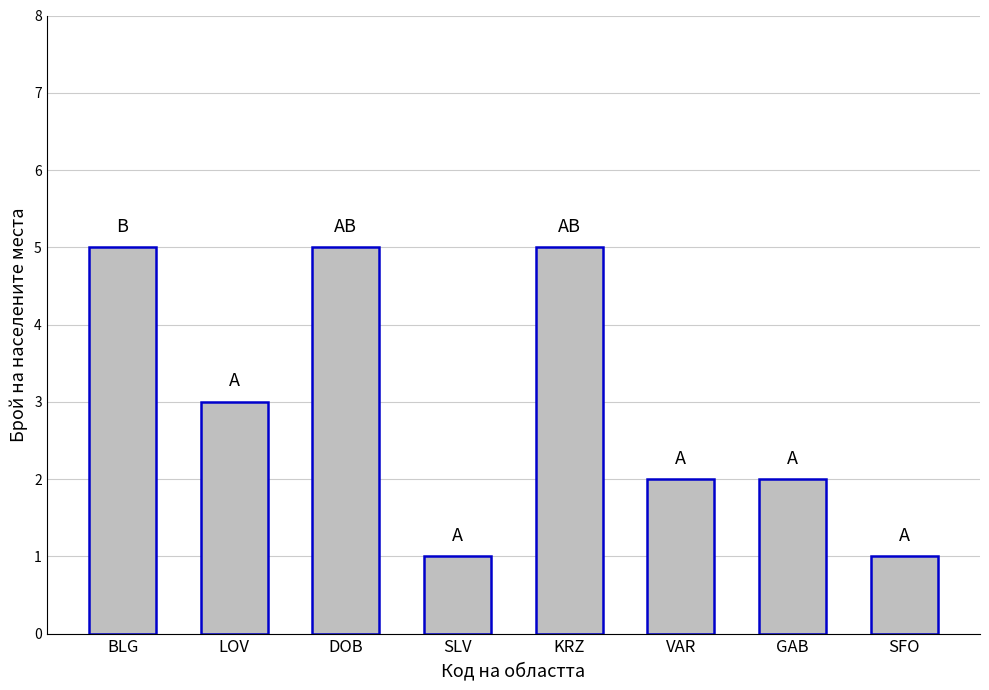

What is the sum of all values?

24